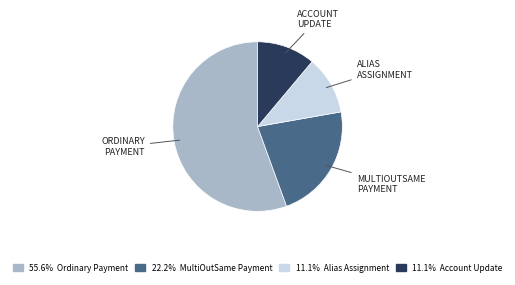

Count the number of slices in the pie.

4